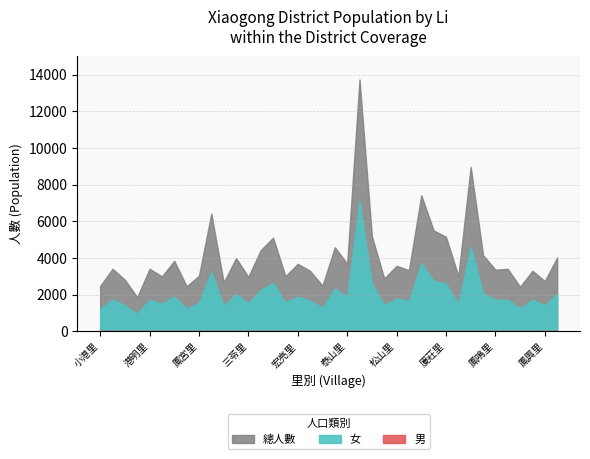

In 女, how many points are higher than both neighbors (excluding endpoints)?

14